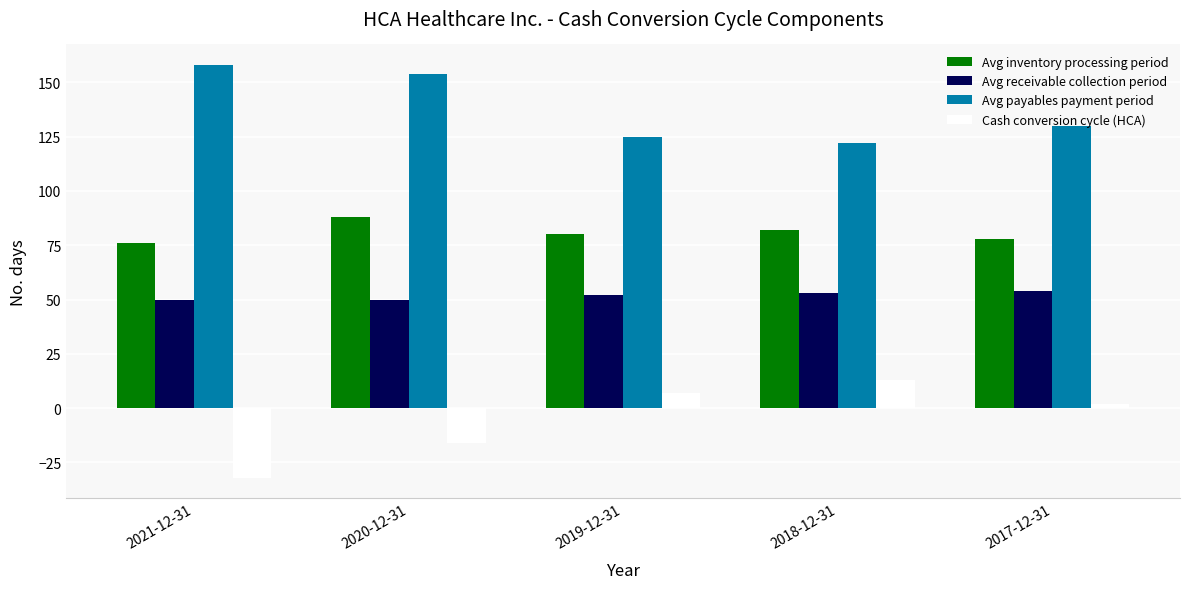

How many values in Cash conversion cycle (HCA) are above zero?

3